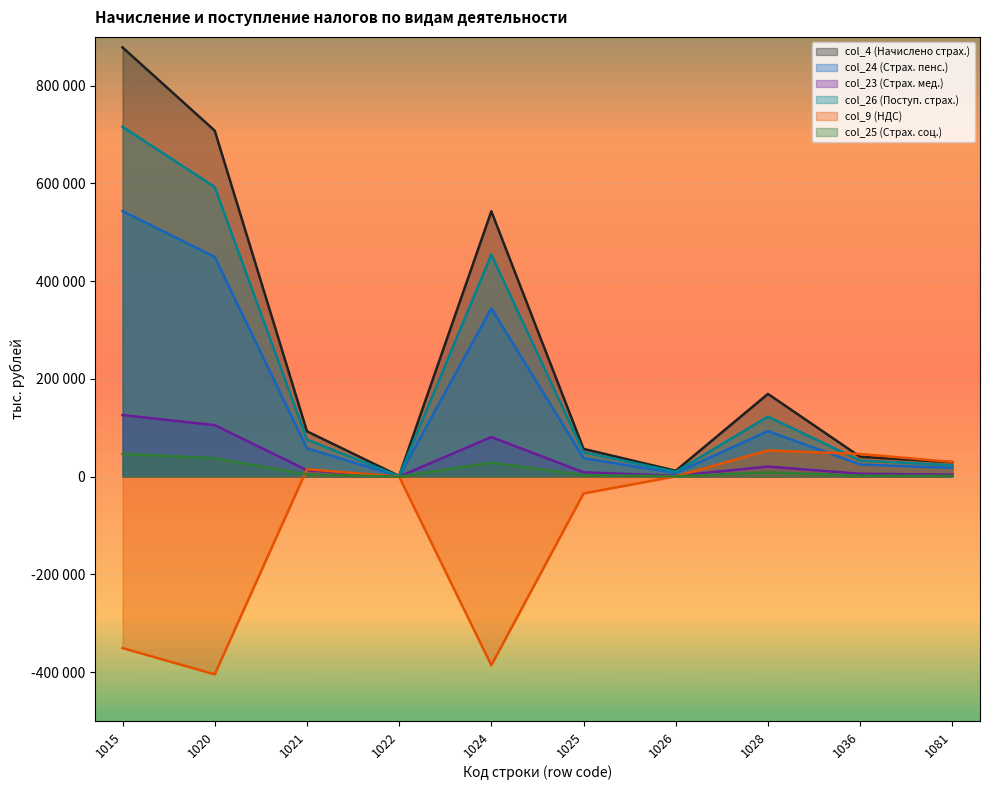

What is the average value of the col_26 (Поступ. страх.) series?

207961